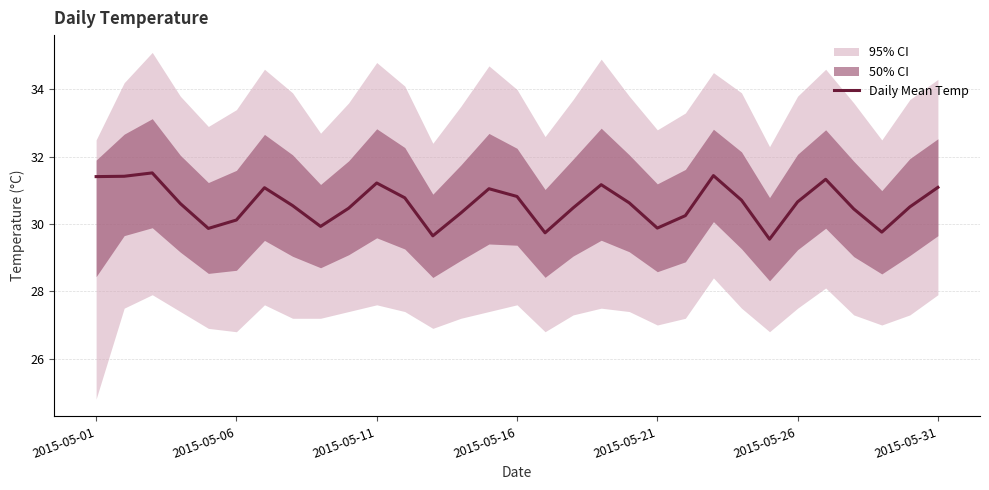

What is the maximum value for Daily Mean Temp?

31.5